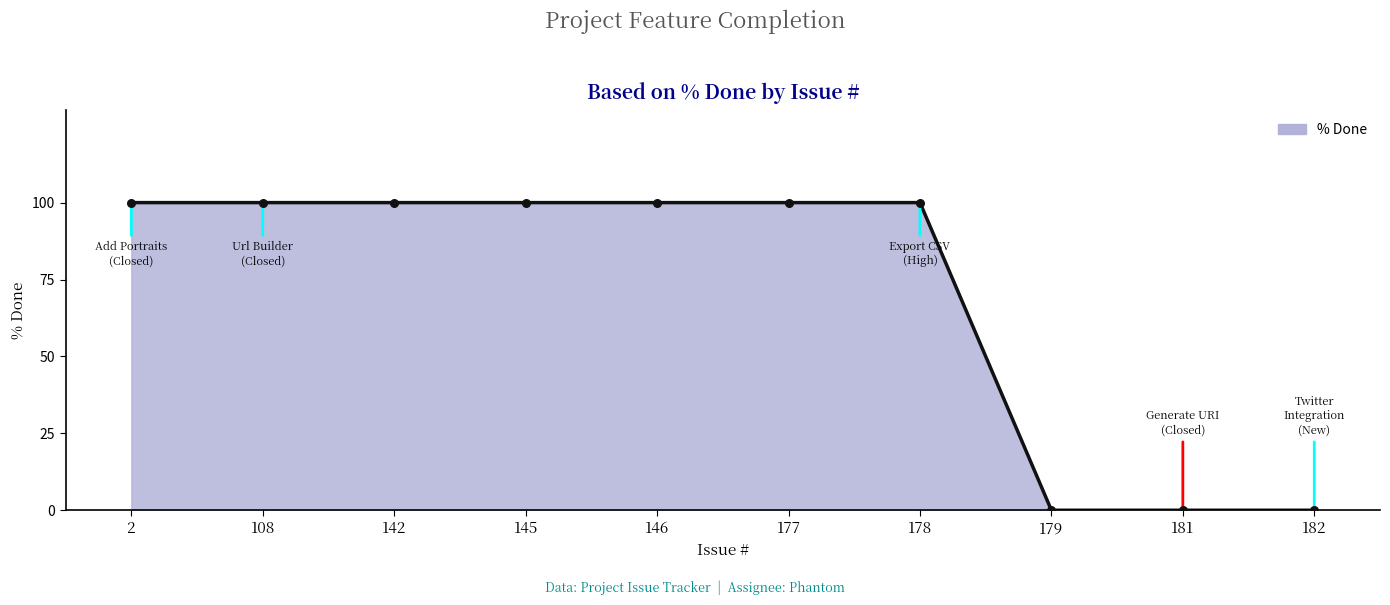

Between 178 and 181, which is larger?

178